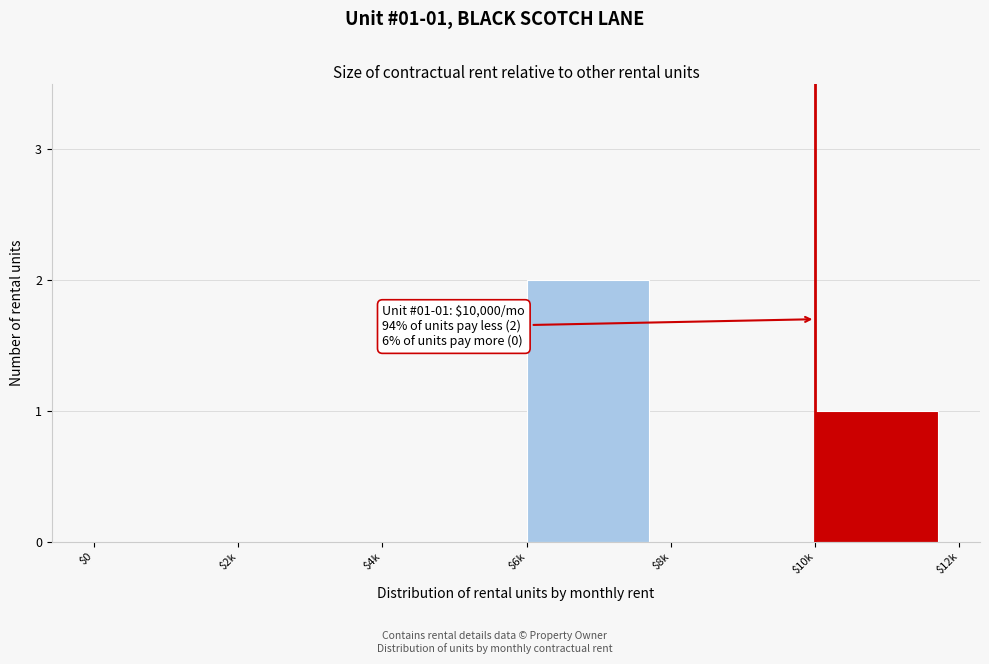

Is it true that the value at $2k is 1?

False